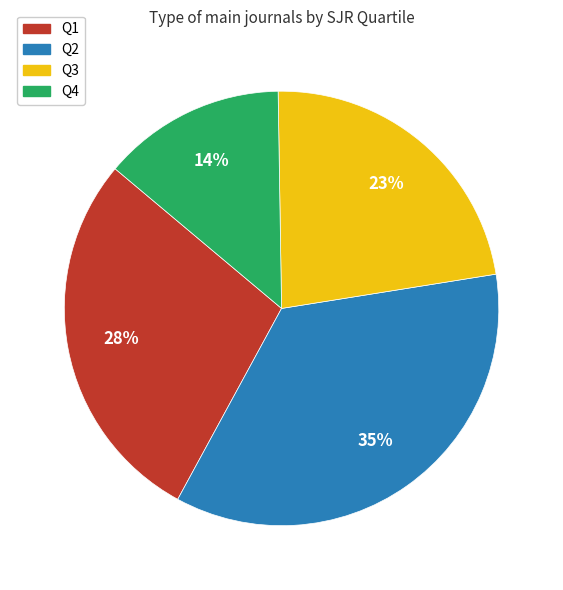

Do Q4 and Q3 together represent more than half of the pie?

No